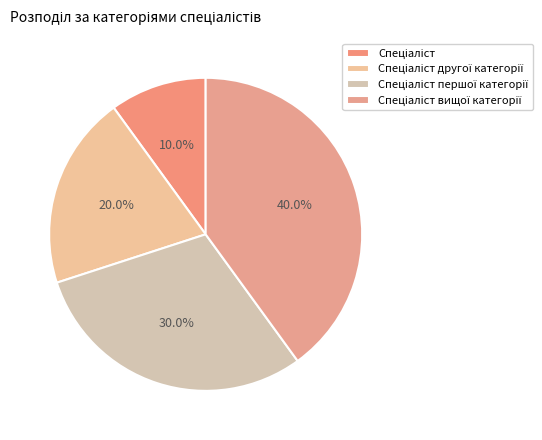

Count the number of slices in the pie.

4